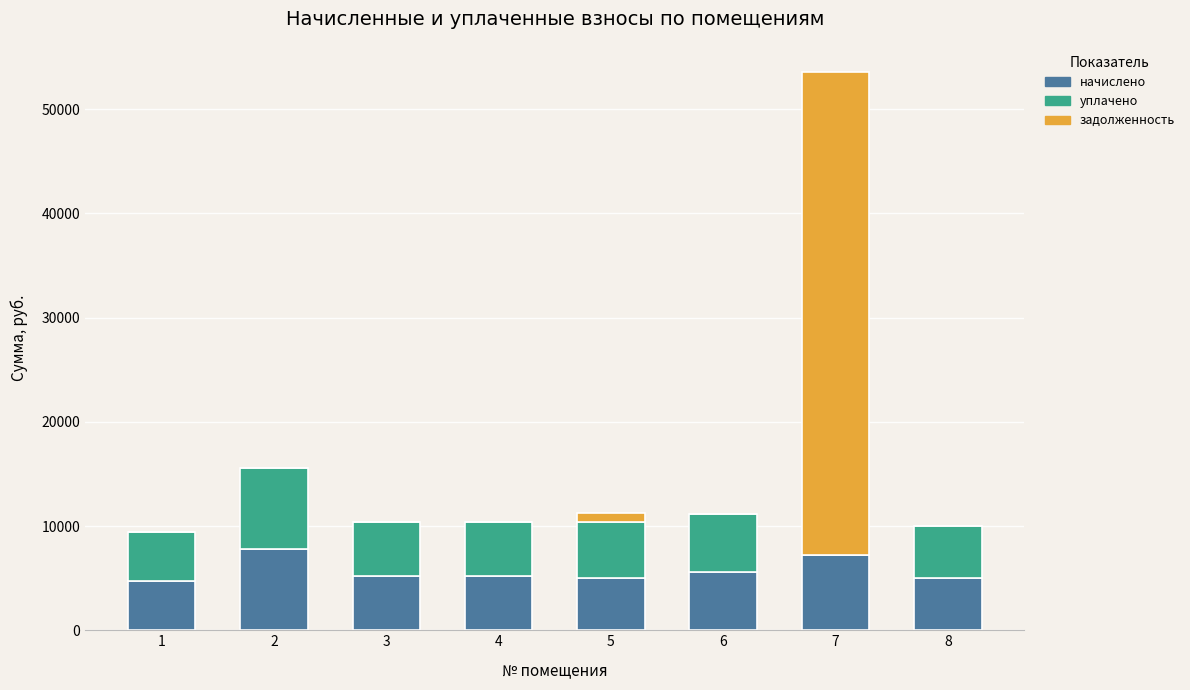

What are all the series names shown in the legend?

начислено, уплачено, задолженность